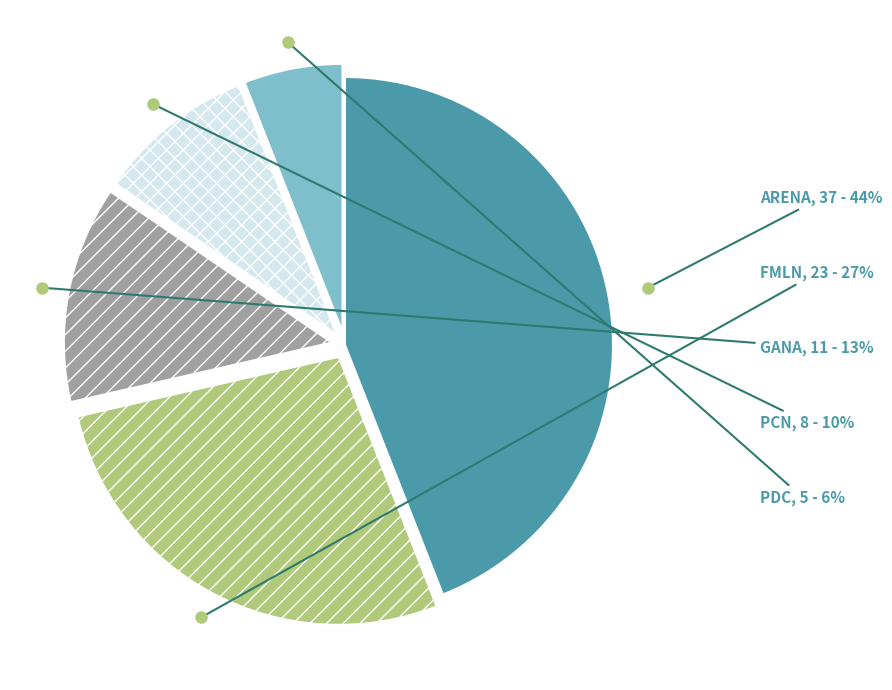

Does any single category account for the majority?

No